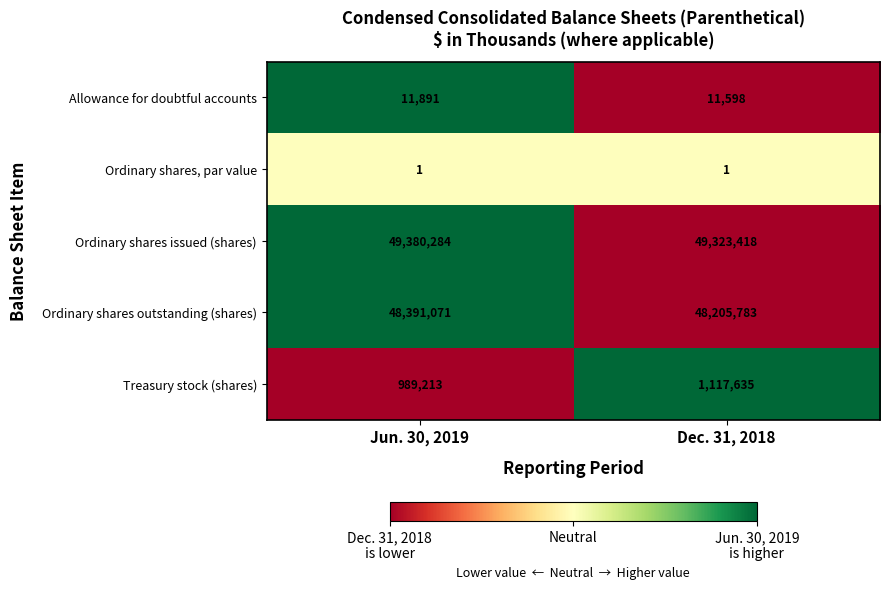

What is the greatest value displayed?

49380284